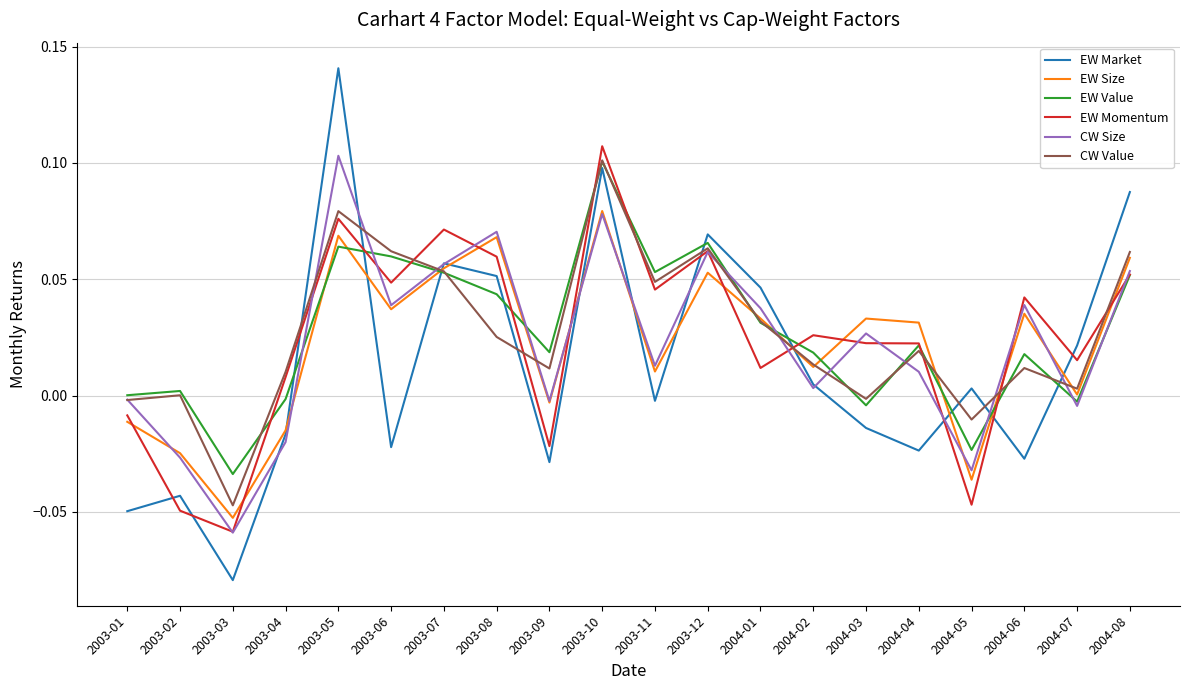

Which series has the widest spread of values?

EW Market